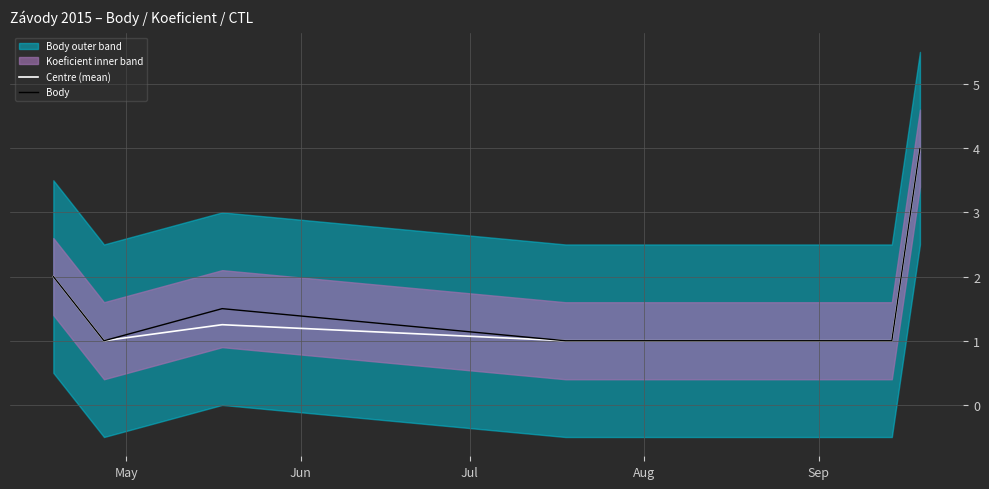

What is the label of the 2nd point from the left?

Jun